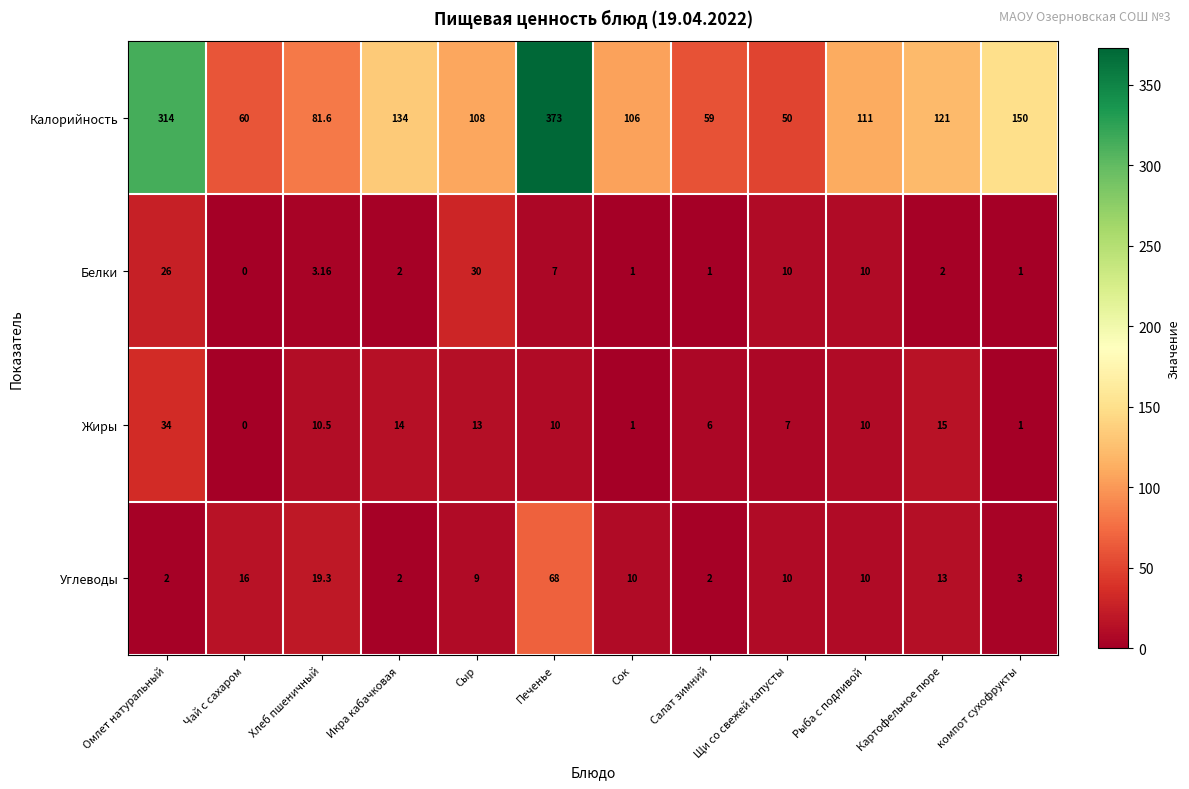

How many distinct data groups are displayed?

4